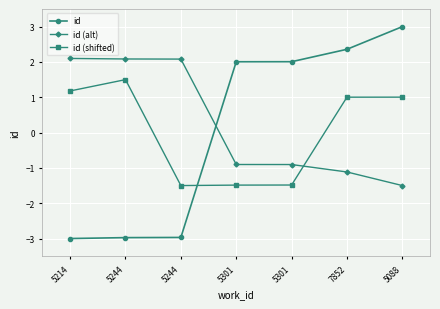

How many negative values does the id (alt) series have?

4